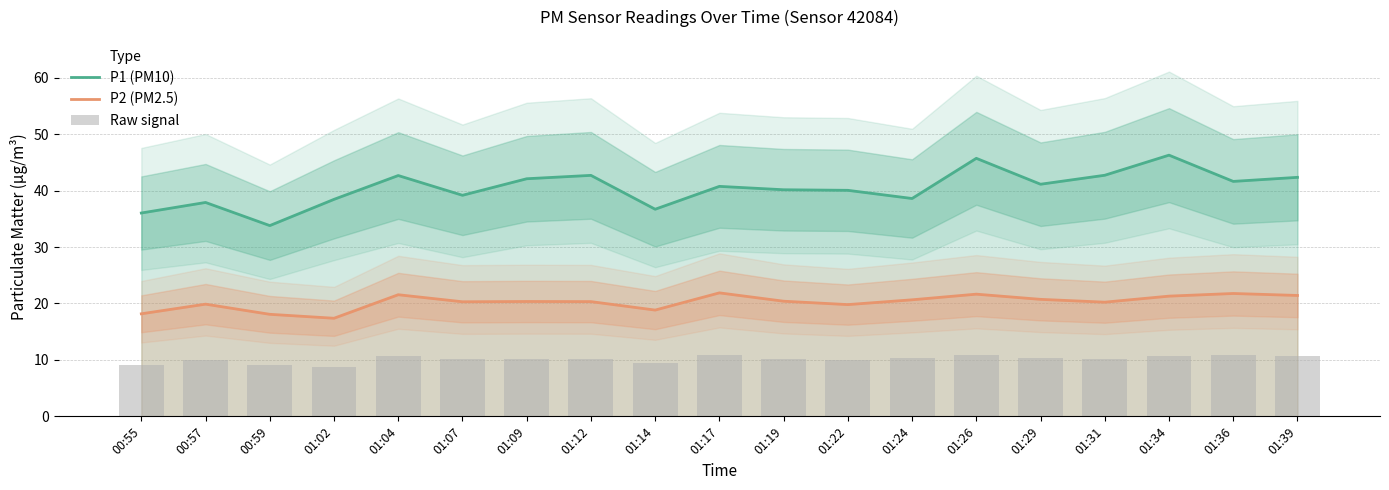

The Raw signal series shows 6.7 at 00:57. True or false?

False